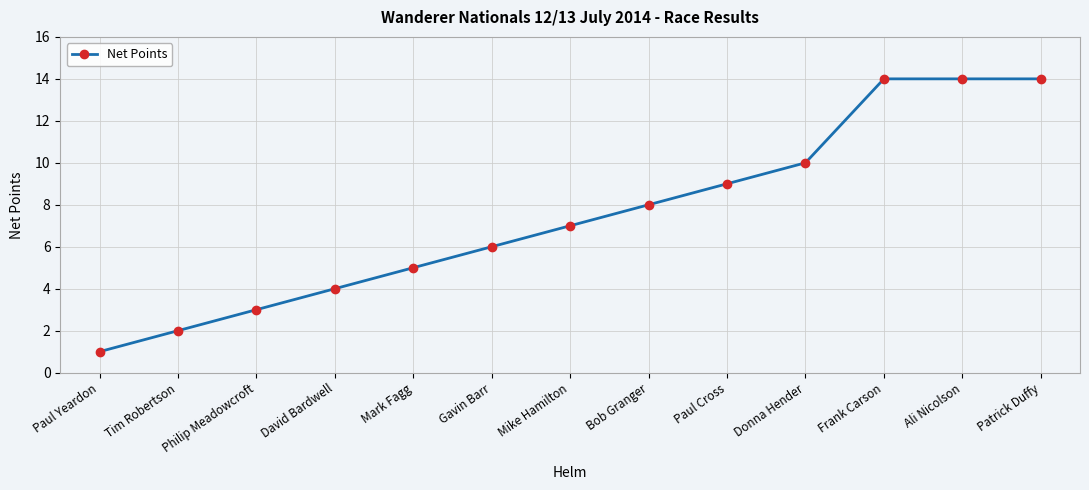

Reading right to left, extract all data points from this chart.

14	14	14	10	9	8	7	6	5	4	3	2	1